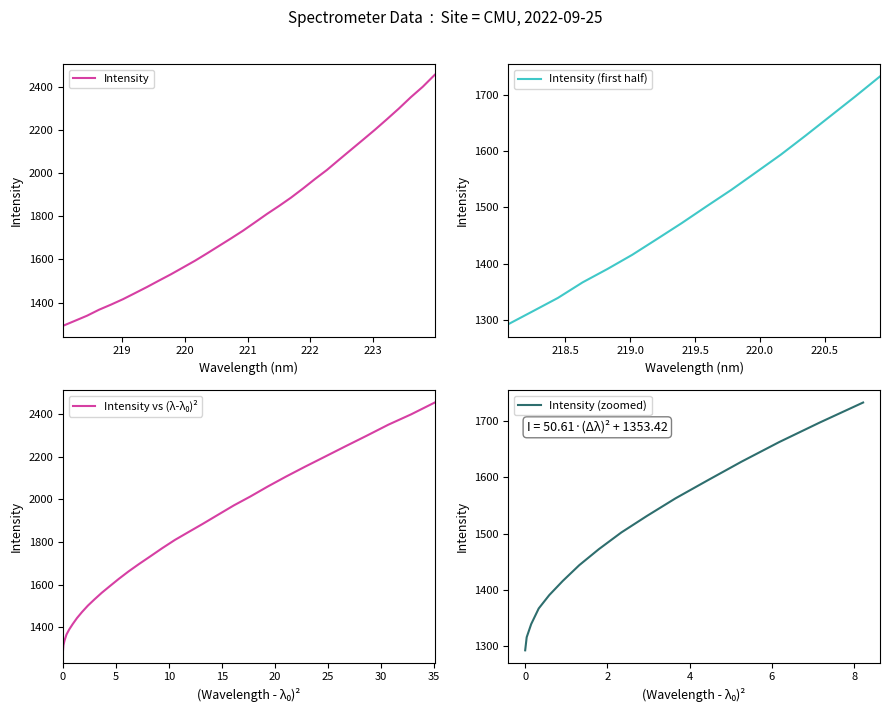

What is the highest value of the Intensity (first half) series?

1732.8